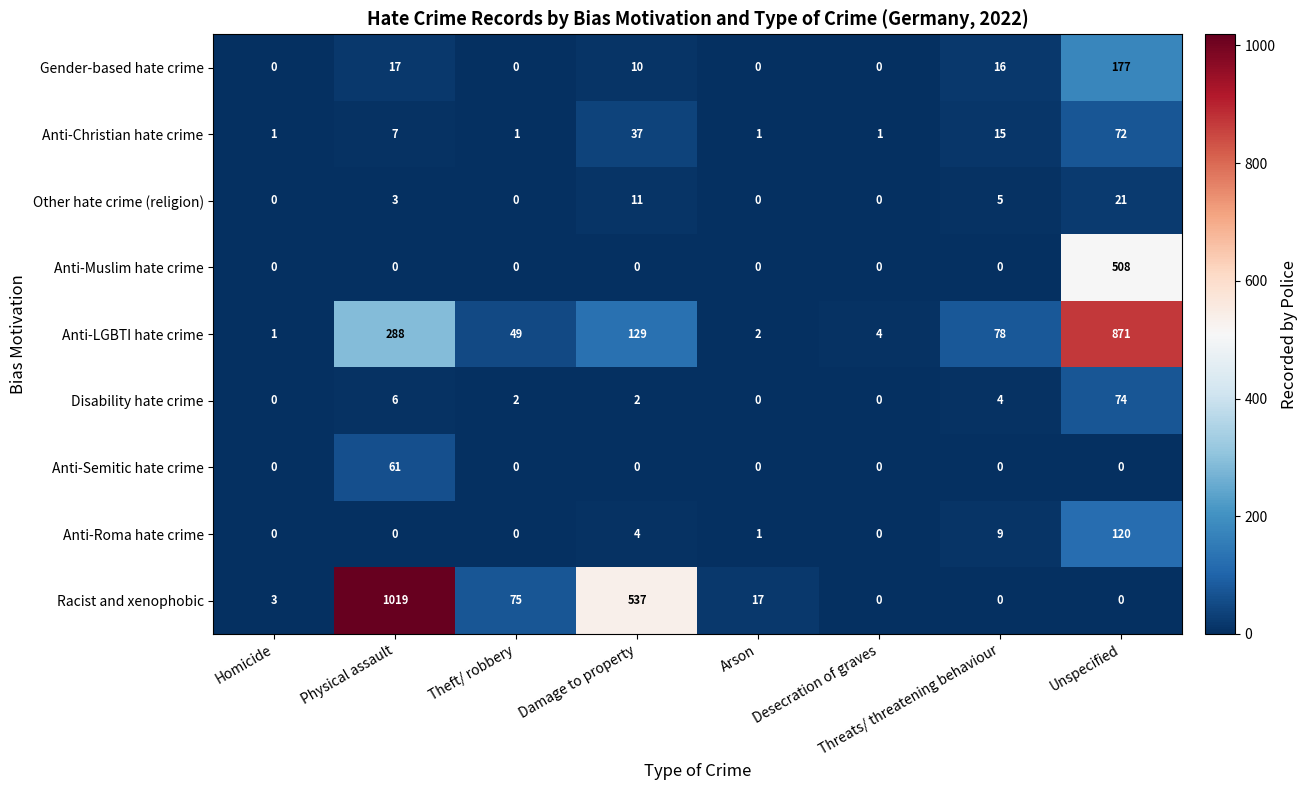

True or false: Anti-Semitic hate crime has a value of -21 at Theft/ robbery.

False